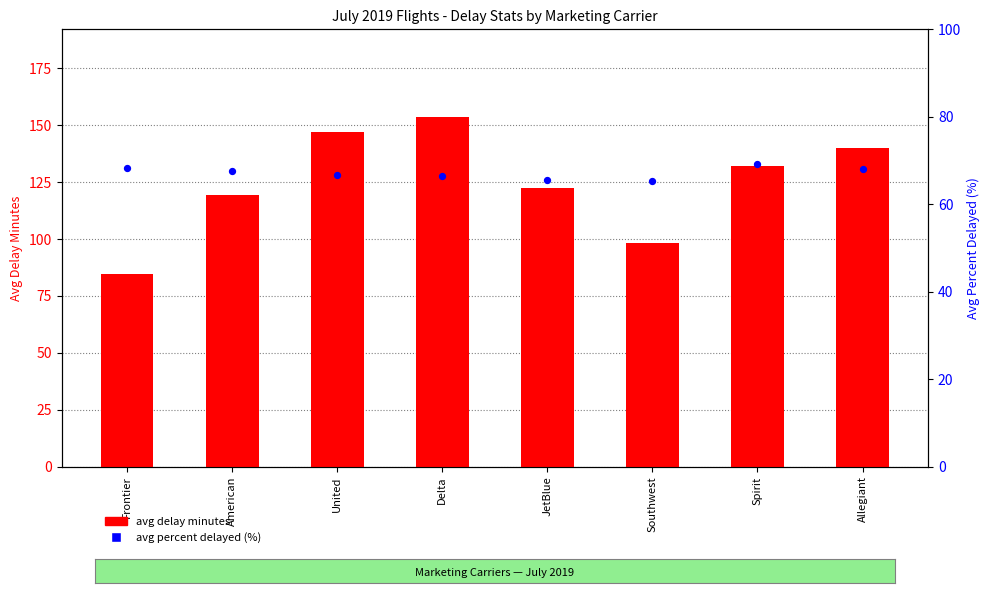

At which category is the sum across all series the highest?

Delta